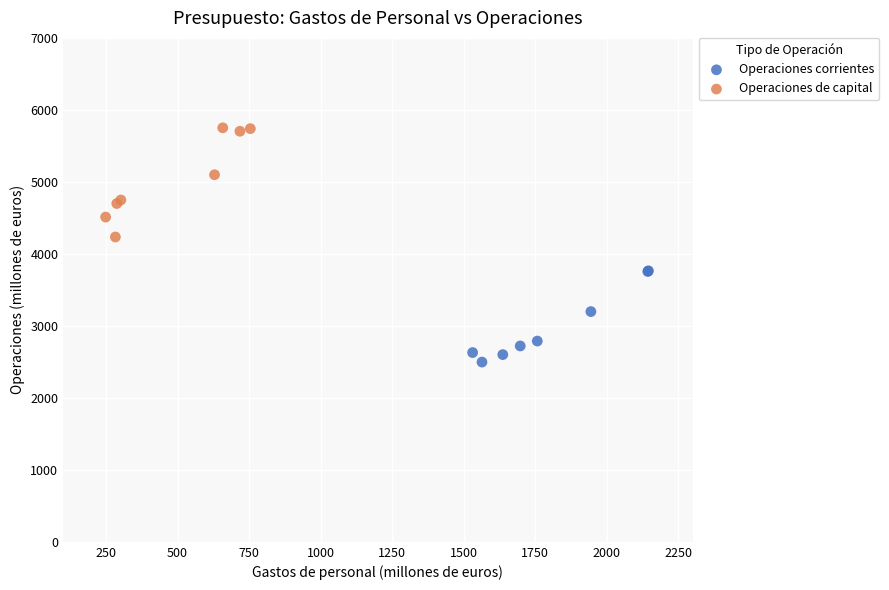

Which series contains the highest Y value?

Operaciones de capital